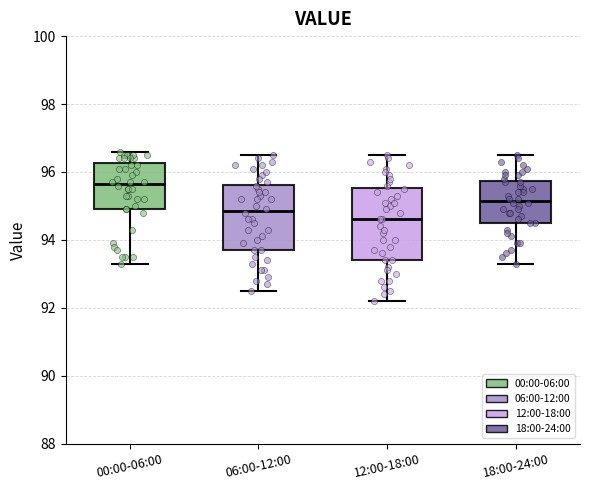

Where is the lower edge of the box for 00:00-06:00 on the y-axis? The values are not printed on the chart, so give them approximately, as read against the axis.

95.0